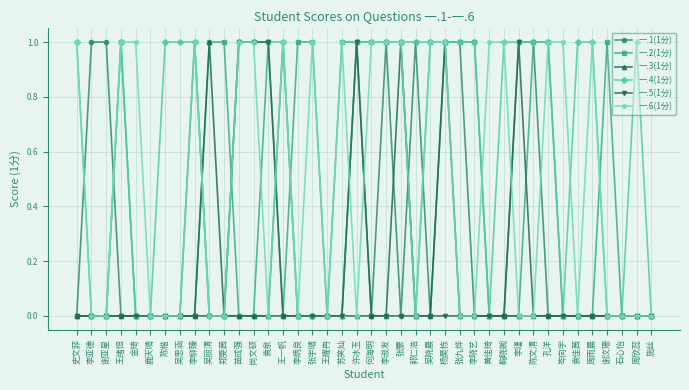

True or false: 一.5(1分) has more than 0 interior local peaks.

True